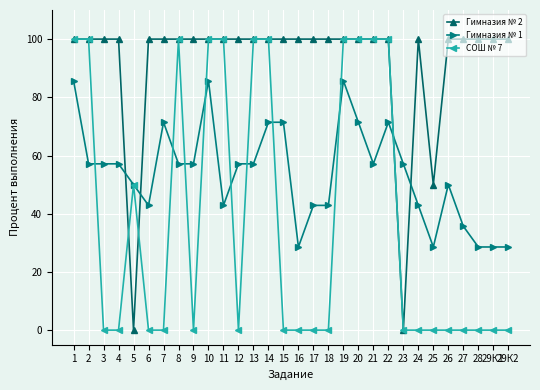

True or false: Гимназия № 1 and Гимназия № 2 cross at least once.

True